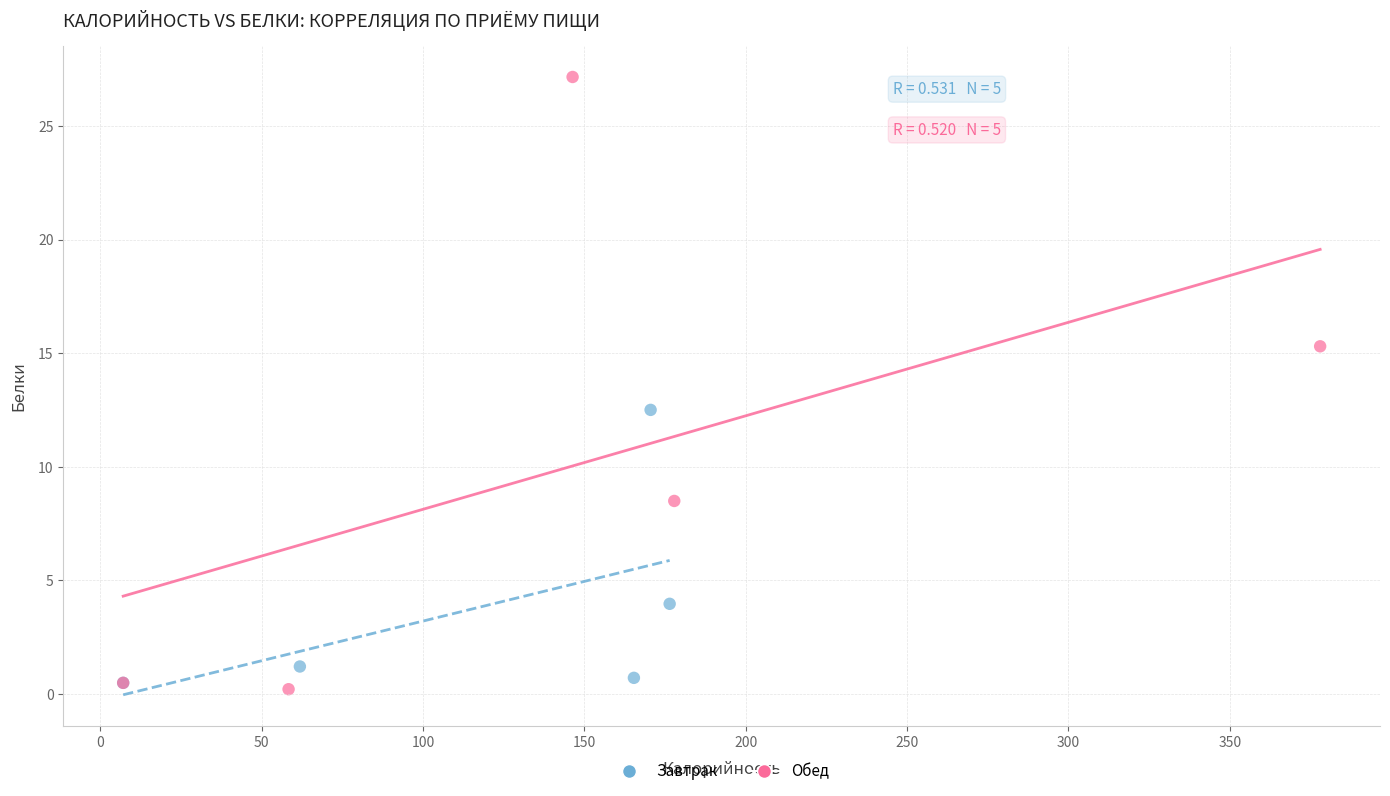

What are all the series names shown in the legend?

Завтрак, Обед